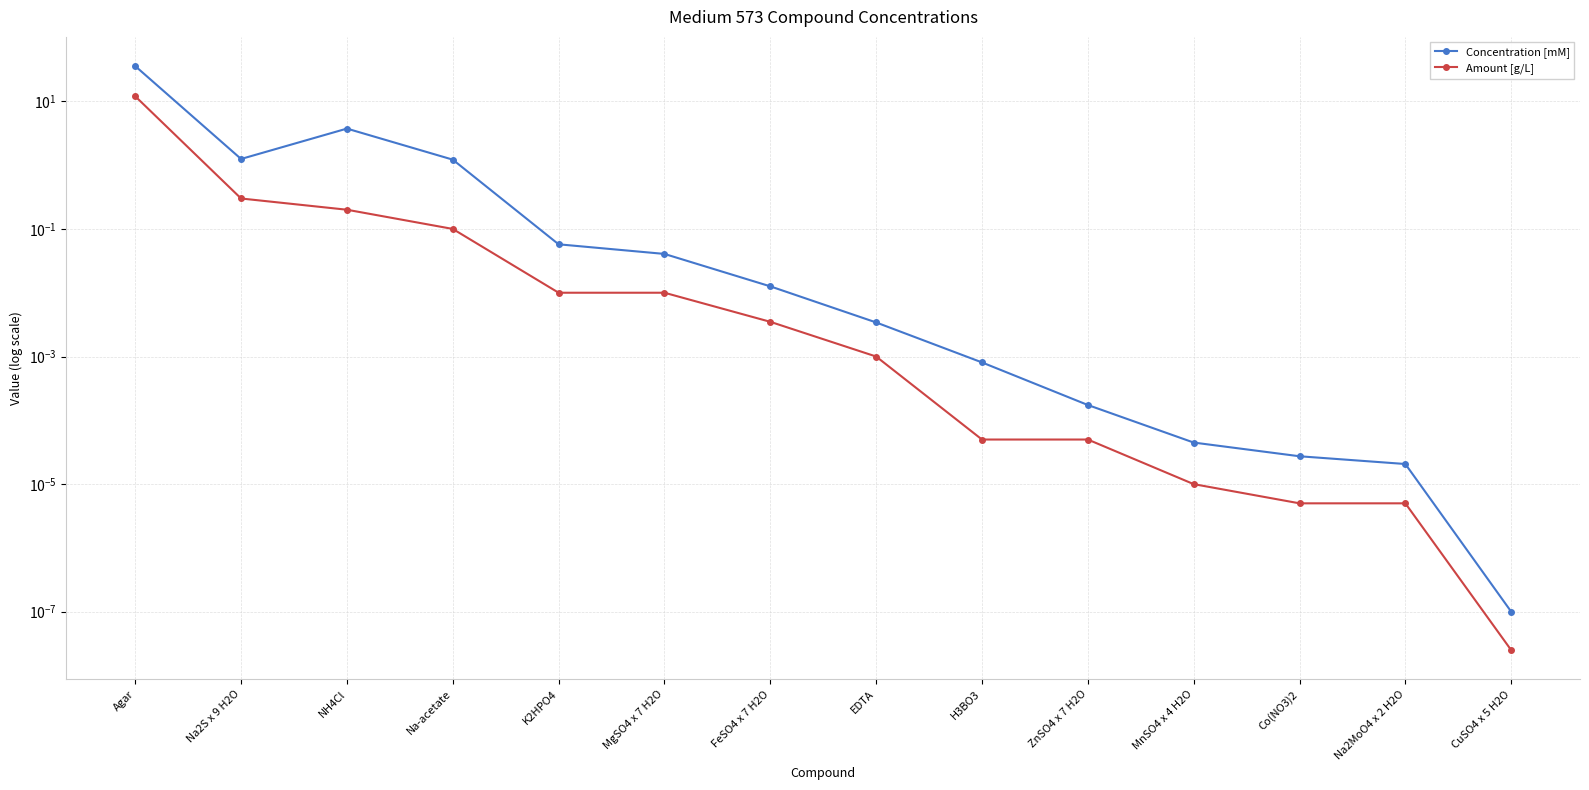

Is it true that Amount [g/L] equals 0.0 at EDTA?

True